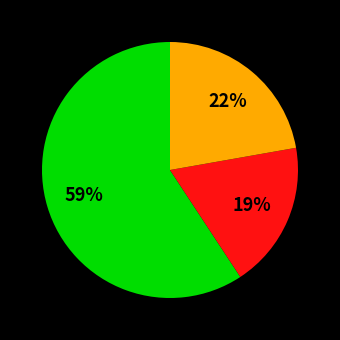

Is there a majority slice in this chart?

Yes